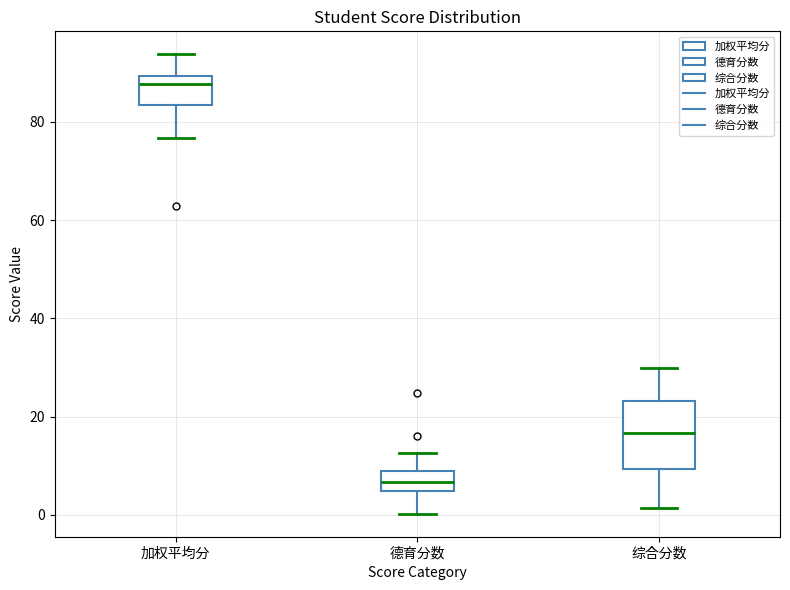

Reading left to right, read every box against the y-axis: the position of its median line, the range the box covers, and the ends of its whiskers. The values are not printed on the chart, so give them approximately, as read against the axis.

加权平均分: median 88, box 84 to 90, whiskers 76 to 94
德育分数: median 6, box 4 to 8, whiskers 0 to 12
综合分数: median 16, box 10 to 24, whiskers 2 to 30